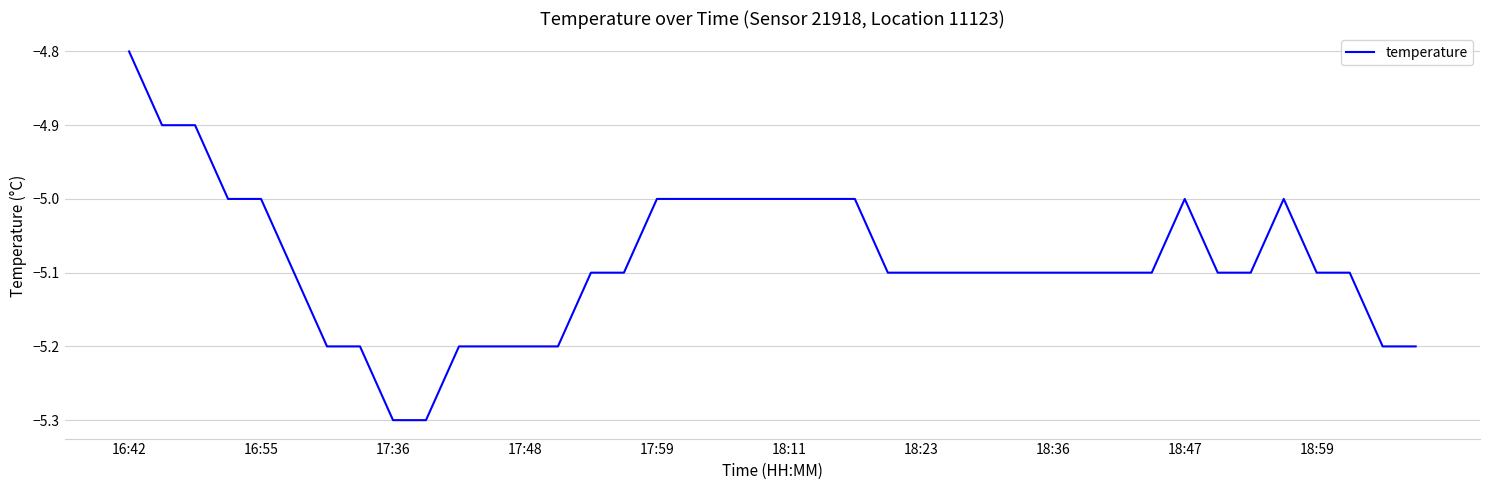

What is the minimum value shown in the chart?

-5.3